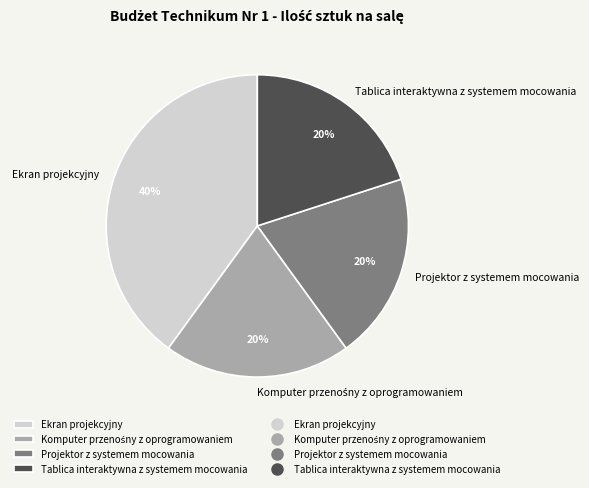

To the nearest percent, what is the average slice percentage?

25%